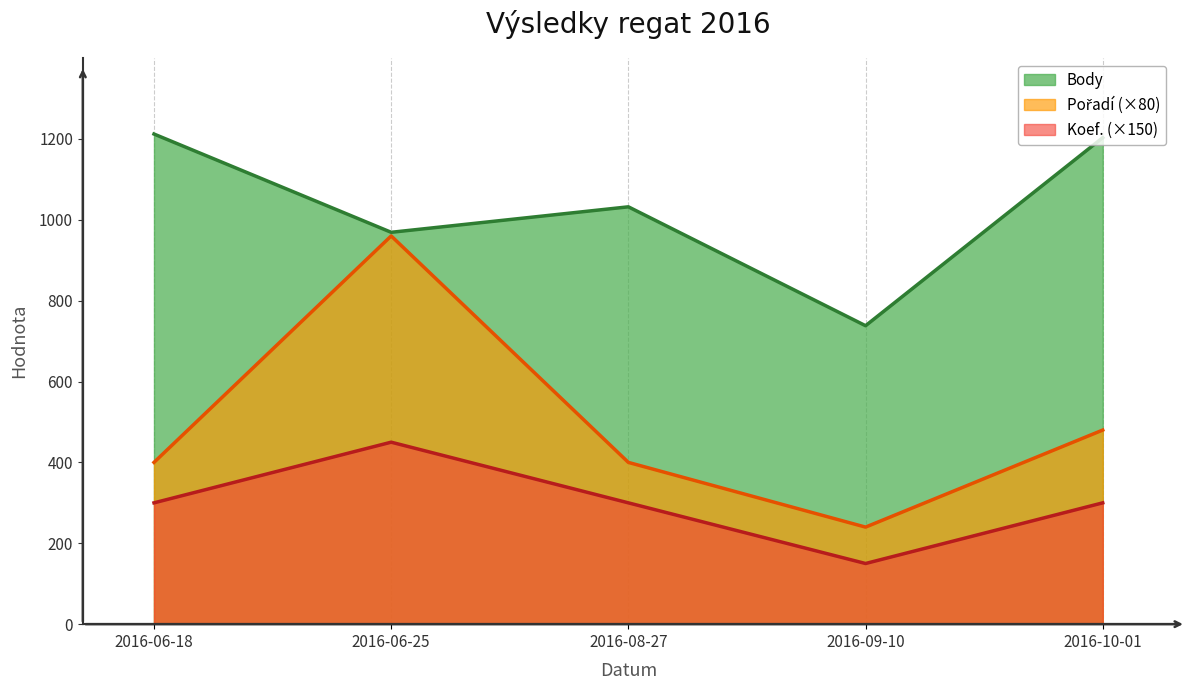

What is the label of the 2nd point from the right?

2016-09-10